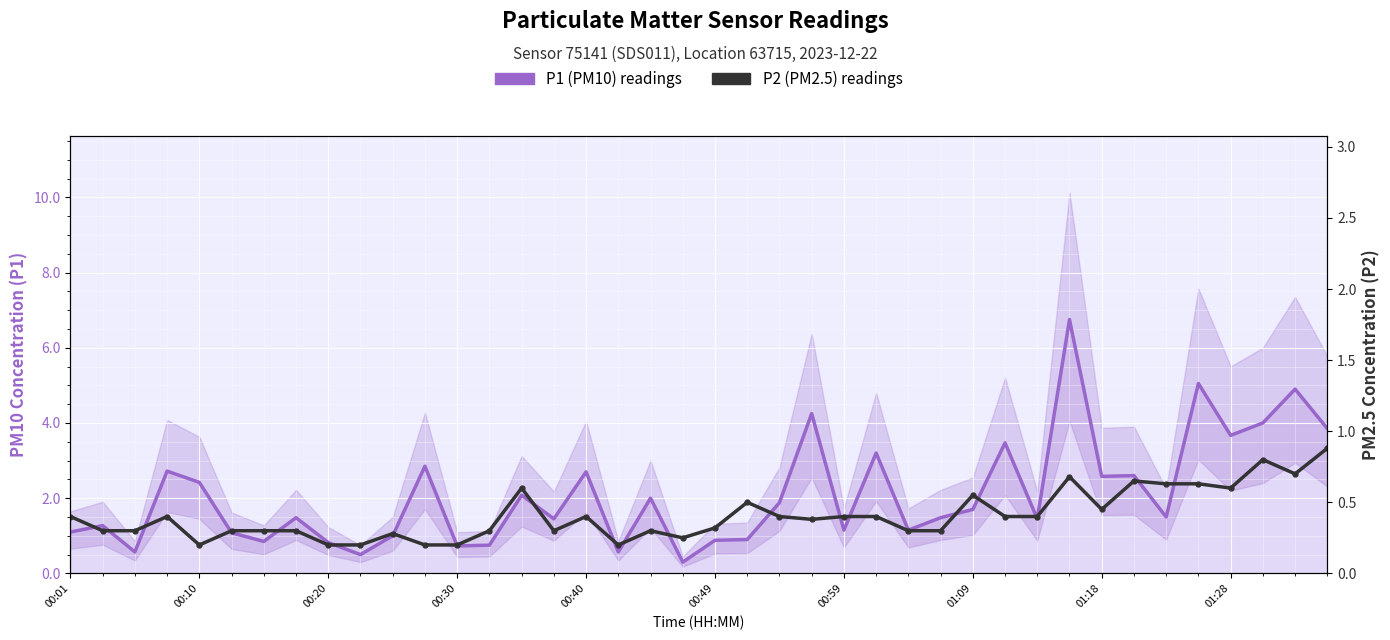

How many categories are shown in the chart?

40